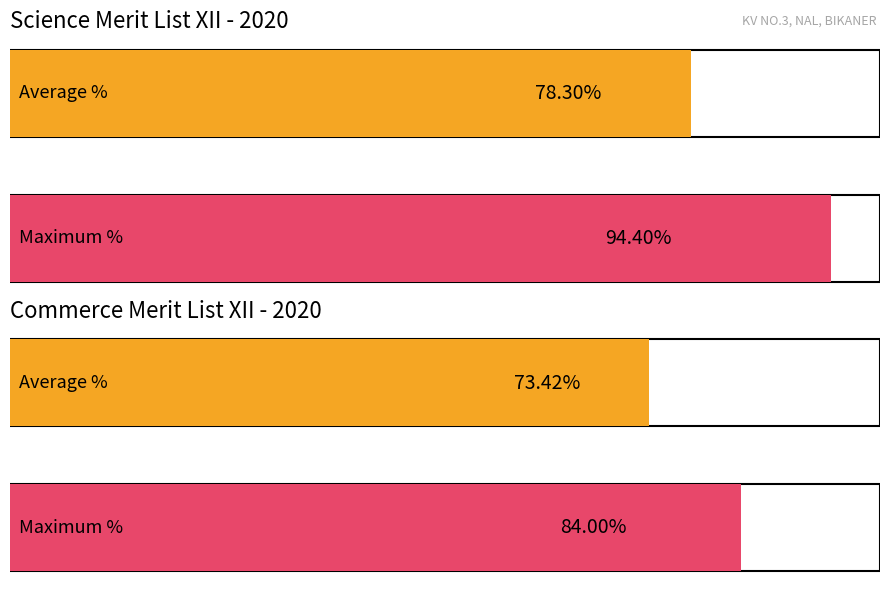

Rank the series by their maximum value, from lowest to highest.

Commerce %, Science %